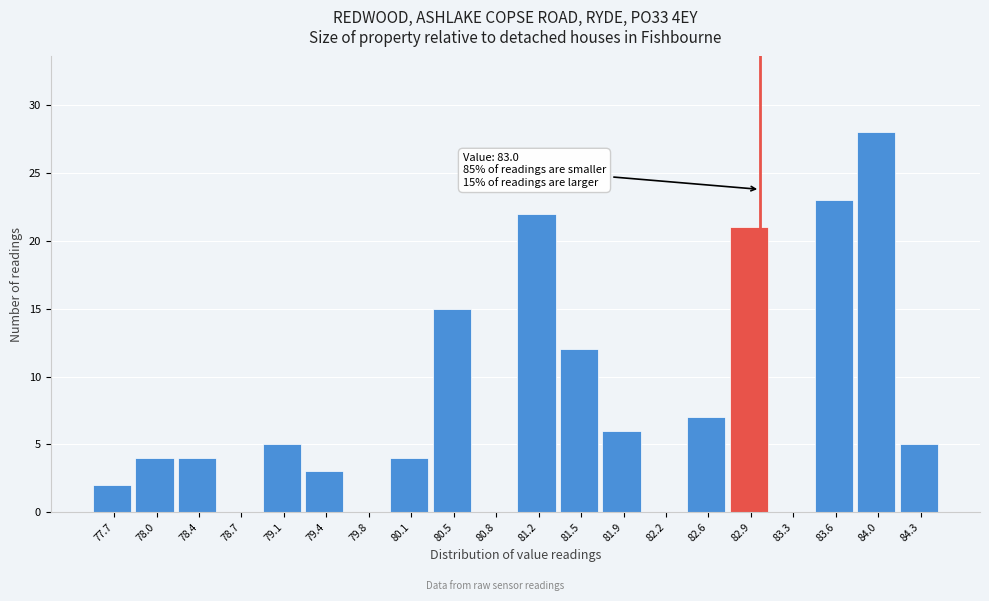

Which range on the x-axis has the tallest bar?

83.80 to 84.15